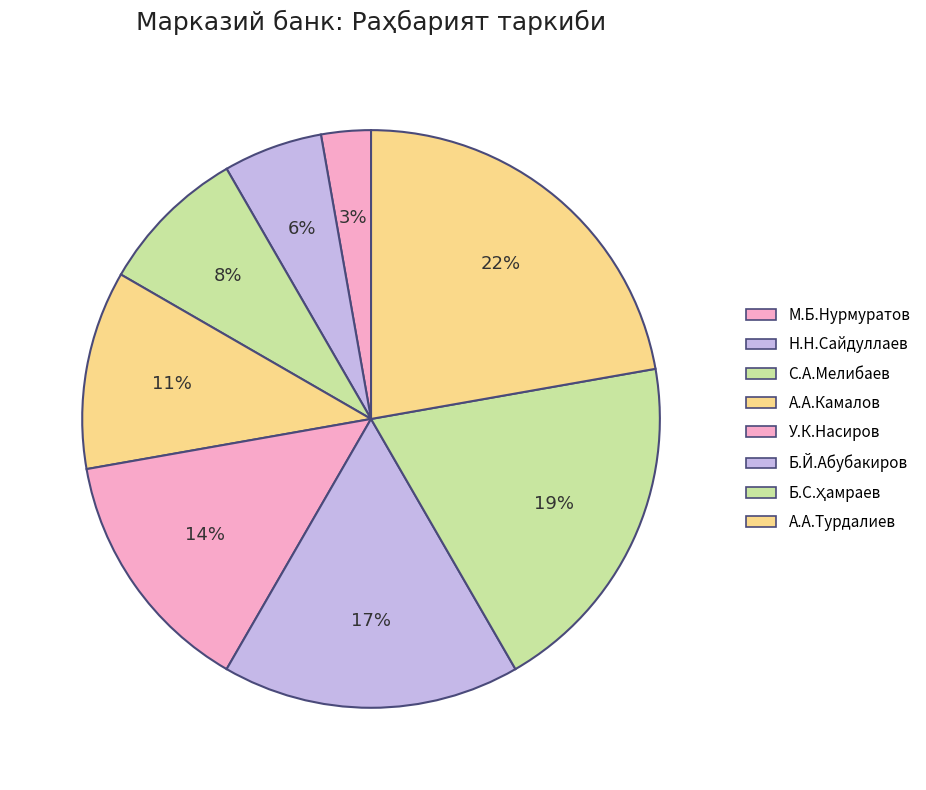

Count the number of slices in the pie.

8